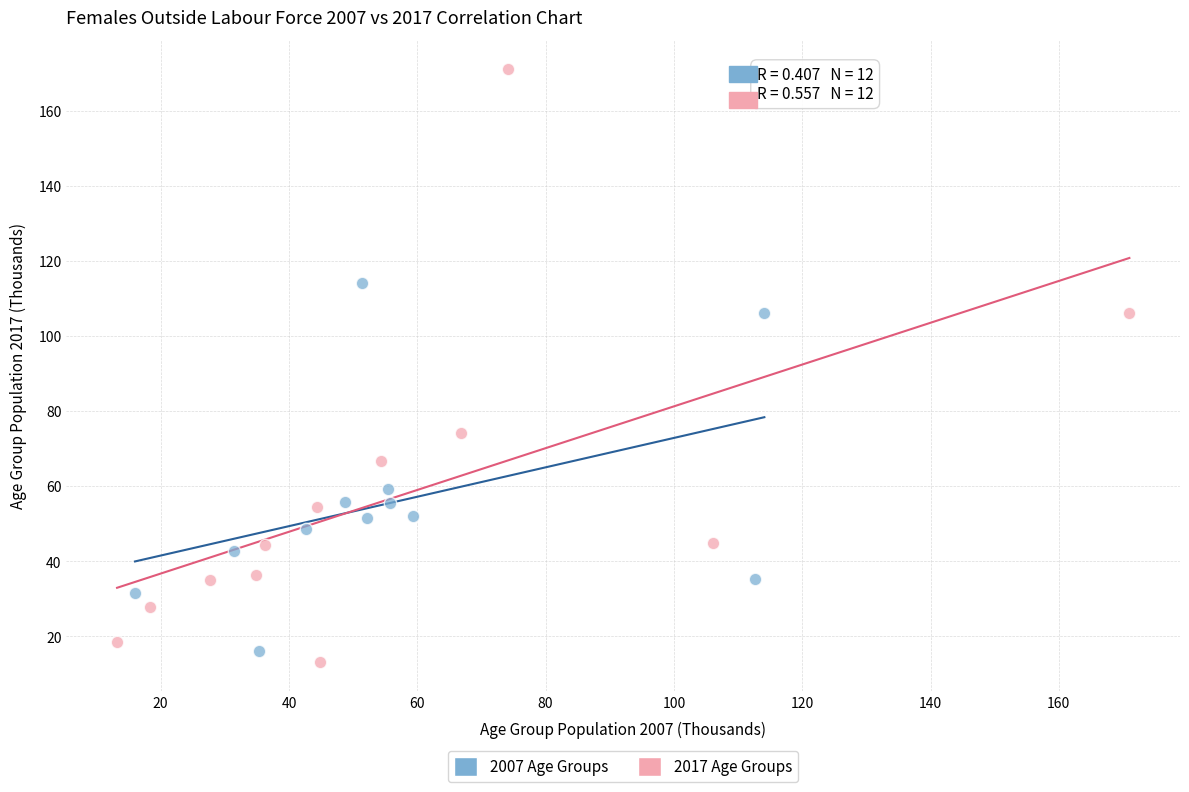

Which series contains the lowest Y value?

2017 Age Groups